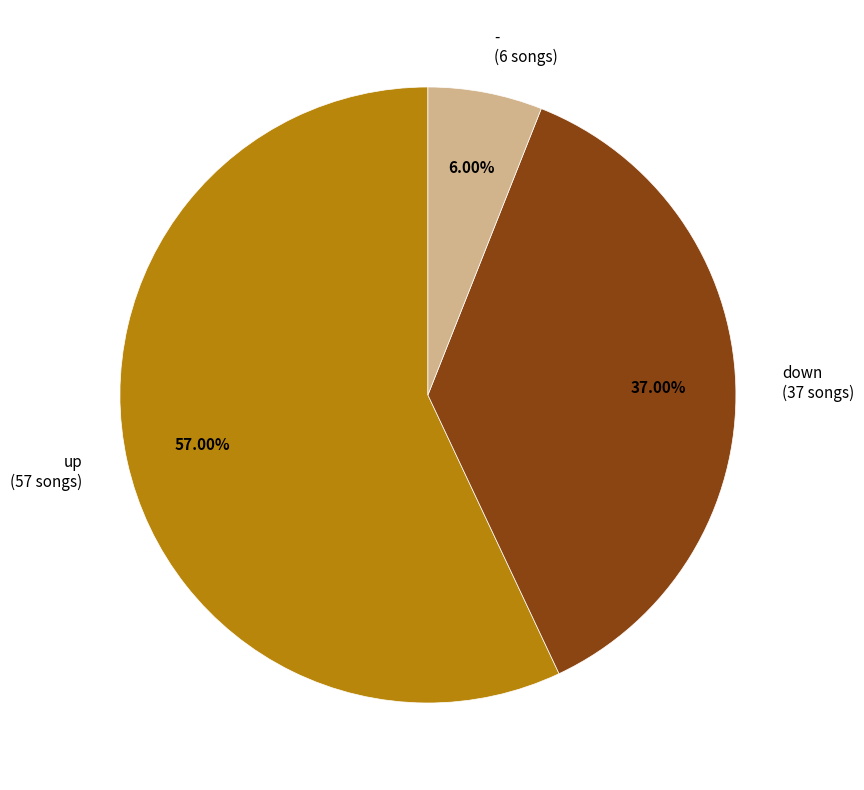

True or false: up accounts for 57% of the total.

True